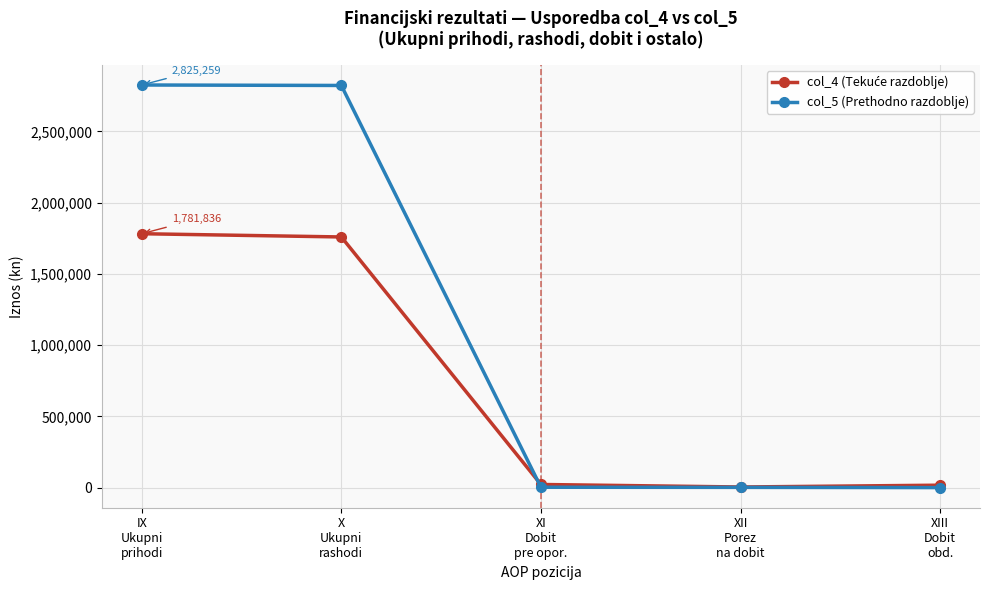

What is the spread (max minus min) of values at X
Ukupni
rashodi?

1062844